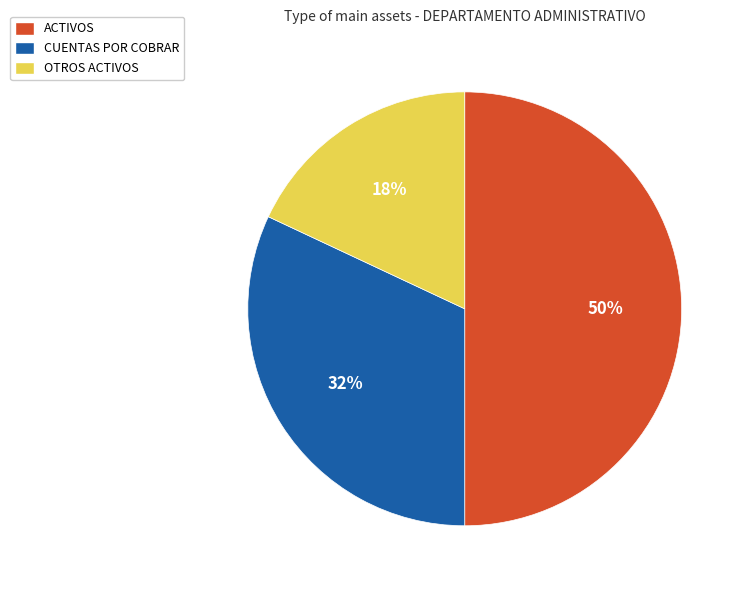

Is OTROS ACTIVOS the majority of the pie?

No